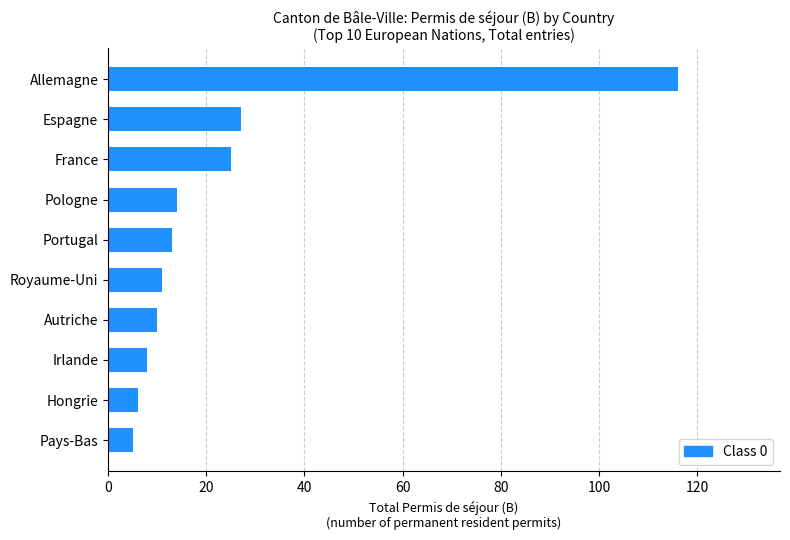

What is the change in value from Portugal to France?

+12